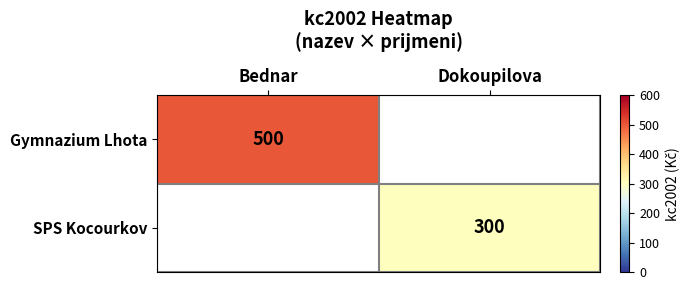

The SPS Kocourkov series shows 486 at Dokoupilova. True or false?

False